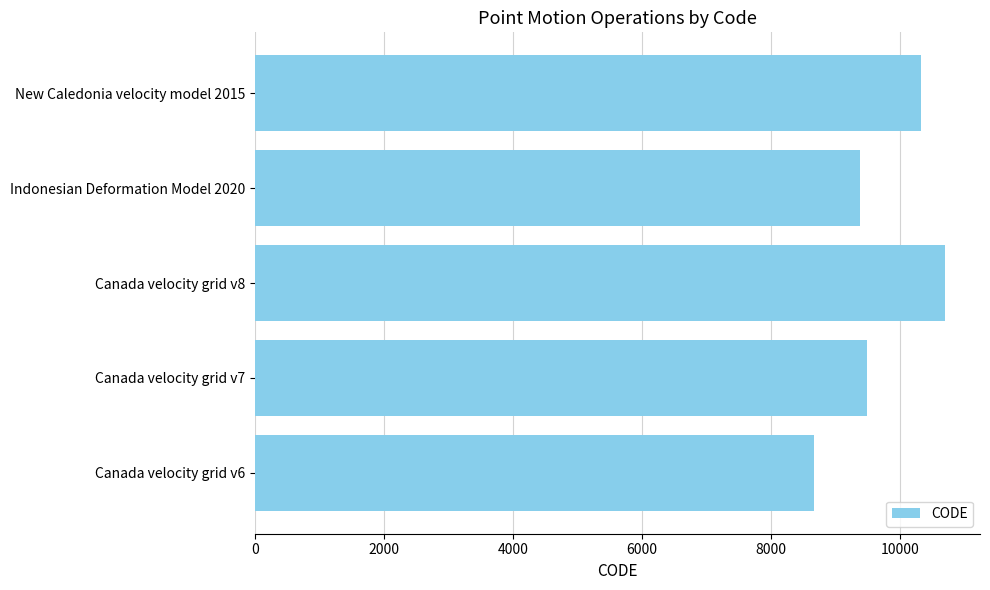

What is the sum of all values?

48564